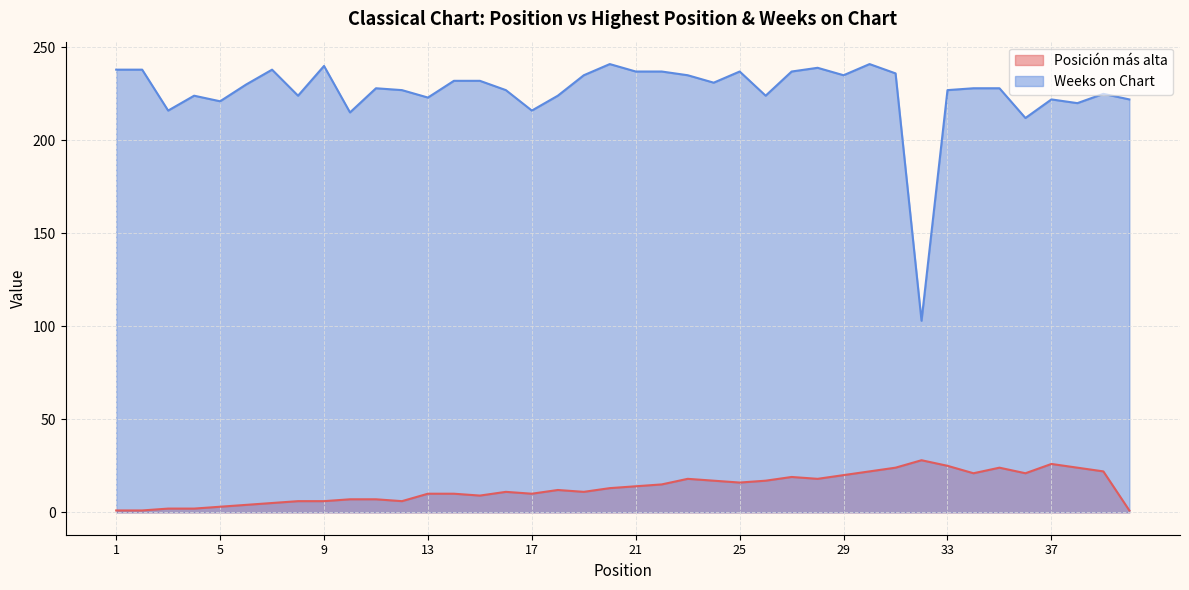

In Weeks on Chart, how many points are lower than both neighbors (excluding endpoints)?

12